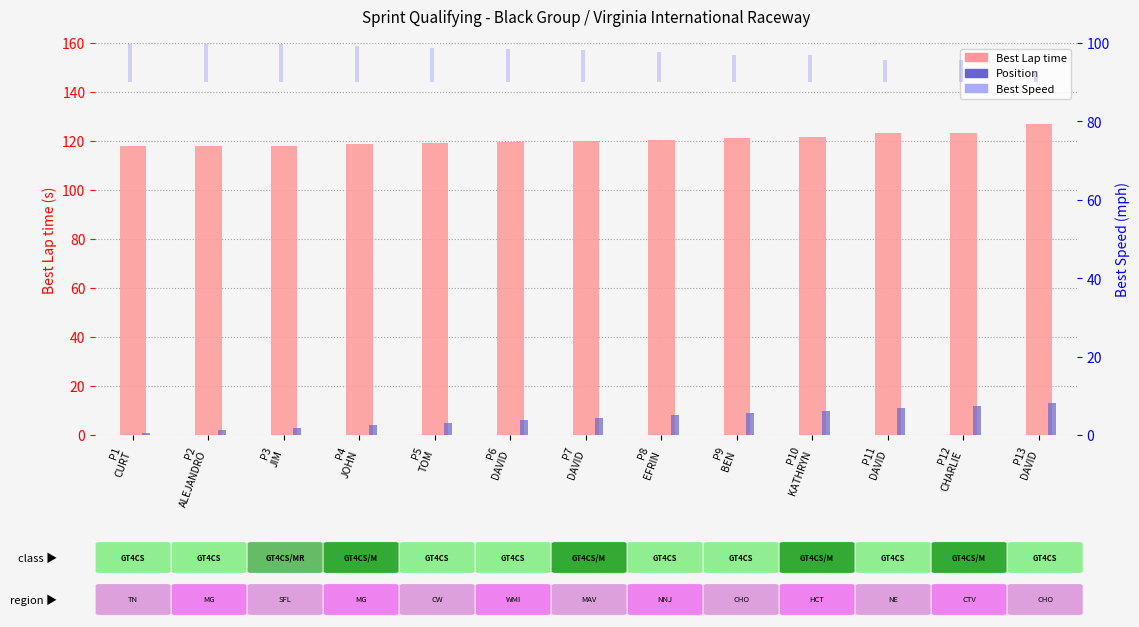

What is the approximate value of Position at P5
TOM?

5.0